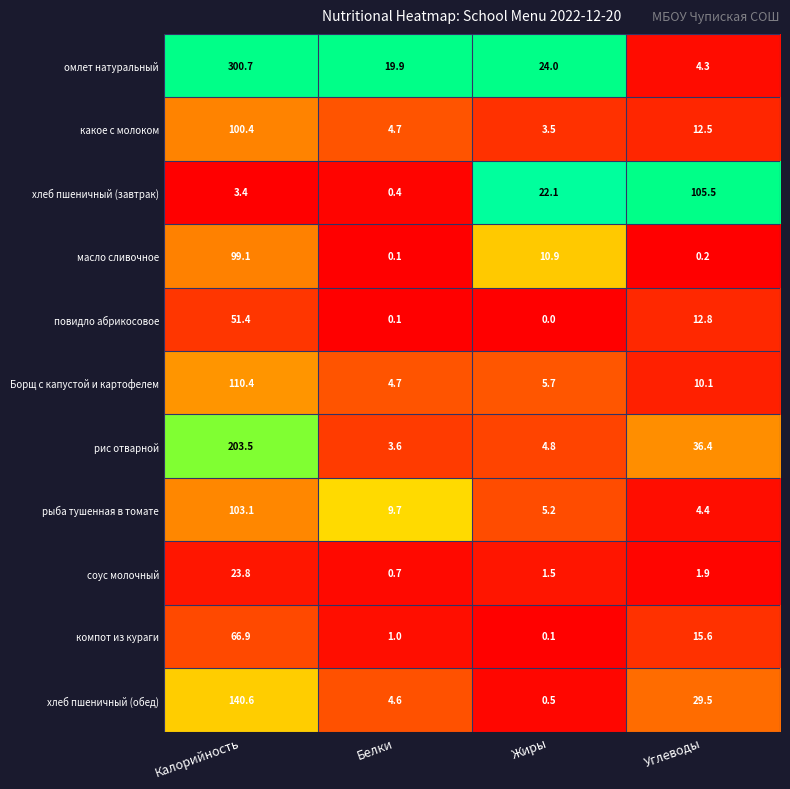

Which series has the largest range (max minus min)?

омлет натуральный